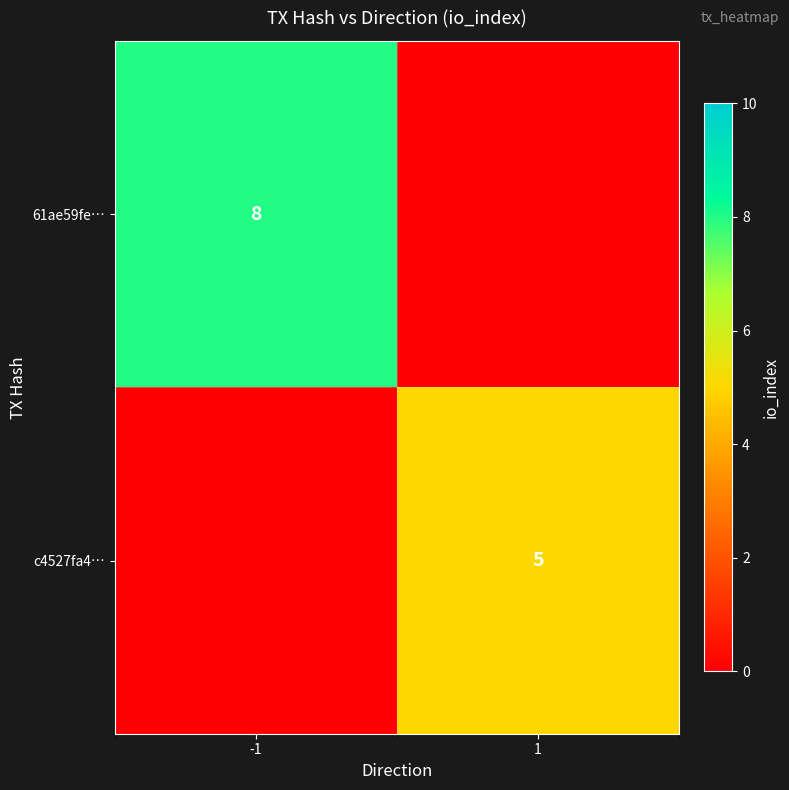

Is it true that 61ae59fe… equals 8 at -1?

True